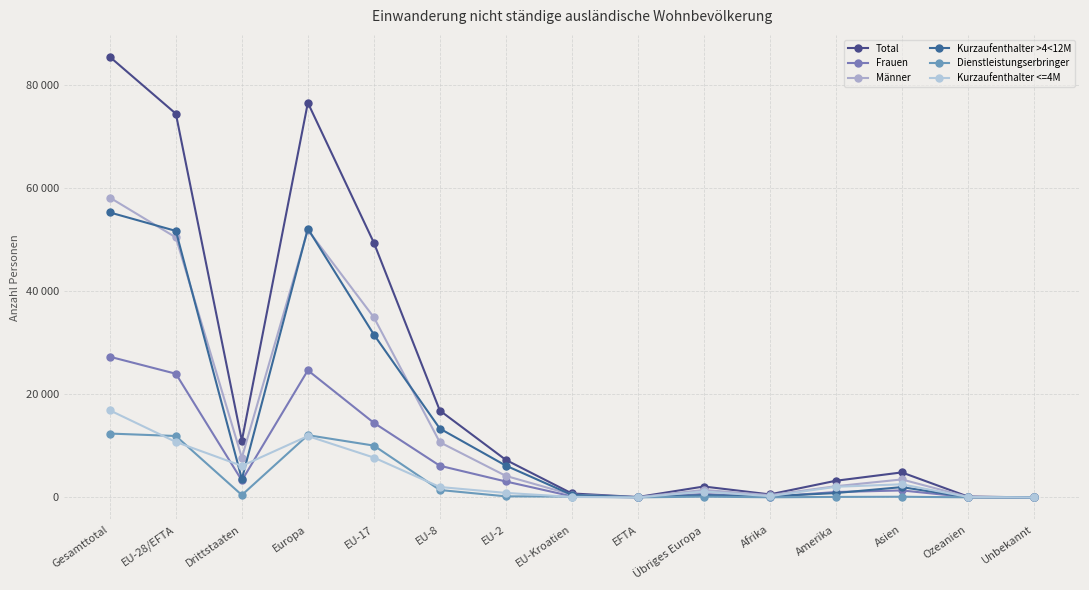

What is the difference between the highest and lowest values at Übriges Europa?

1965